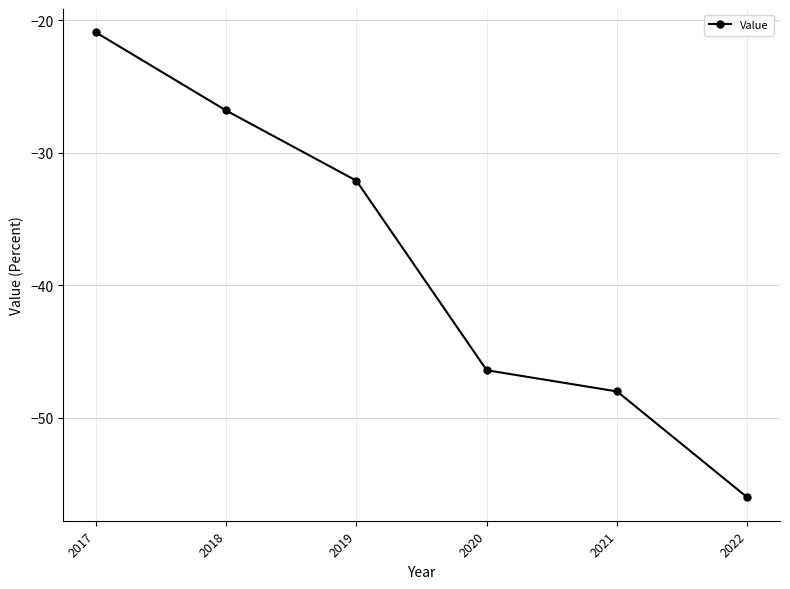

Reading left to right, transcribe all the data shown in this chart.

-20.9	-26.8	-32.1	-46.4	-48.0	-56.0